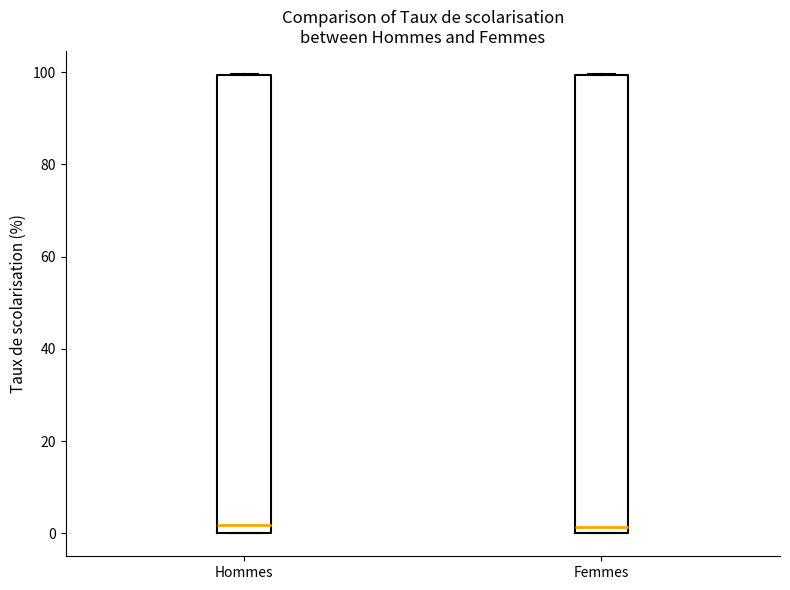

Reading left to right, transcribe this box plot: for each box, give where its median line is, the range the box spans, and where its two whiskers end, as read against the y-axis. The values are not printed on the chart, so give them approximately, as read against the axis.

Hommes: median 2, box 0 to 100, whiskers 0 to 100
Femmes: median 2, box 0 to 100, whiskers 0 to 100